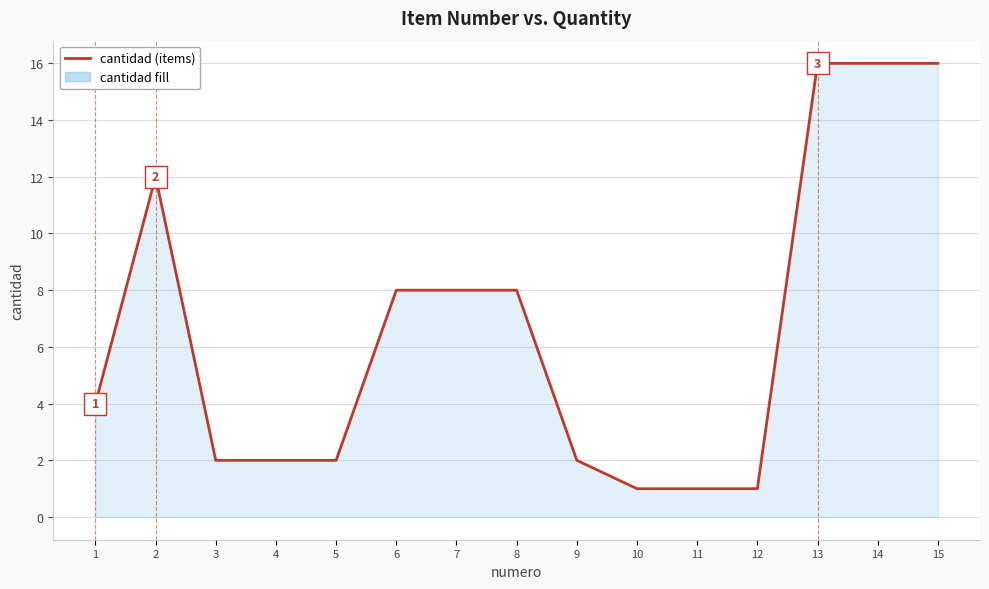

The chart shows a value of 2 at 5. True or false?

True